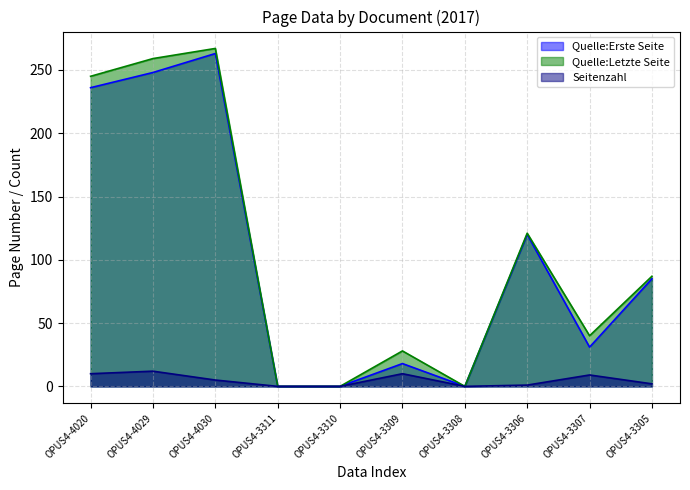

What is the label of the 5th point from the left?

OPUS4-3310